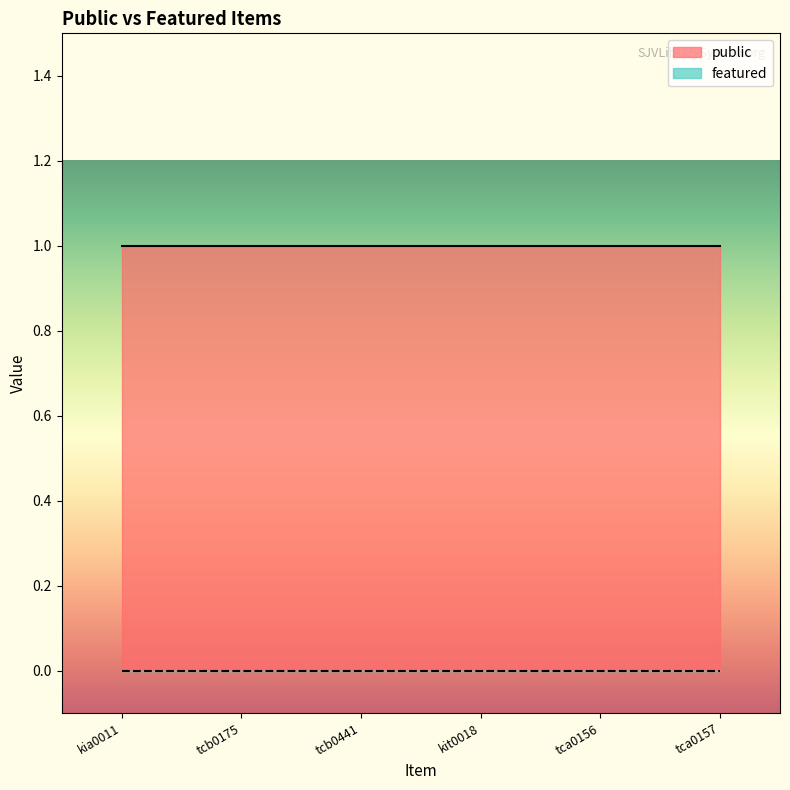

Reading left to right, what are all the values shown in this chart?

public: kia0011=1	tcb0175=1	tcb0441=1	kit0018=1	tca0156=1	tca0157=1
featured: kia0011=0	tcb0175=0	tcb0441=0	kit0018=0	tca0156=0	tca0157=0